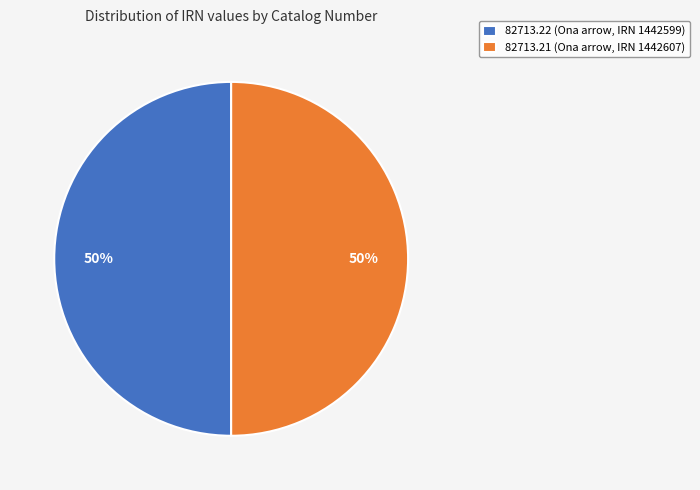

What percentage is the 82713.22 (Ona arrow, IRN 1442599) slice, to the nearest percent?

50%